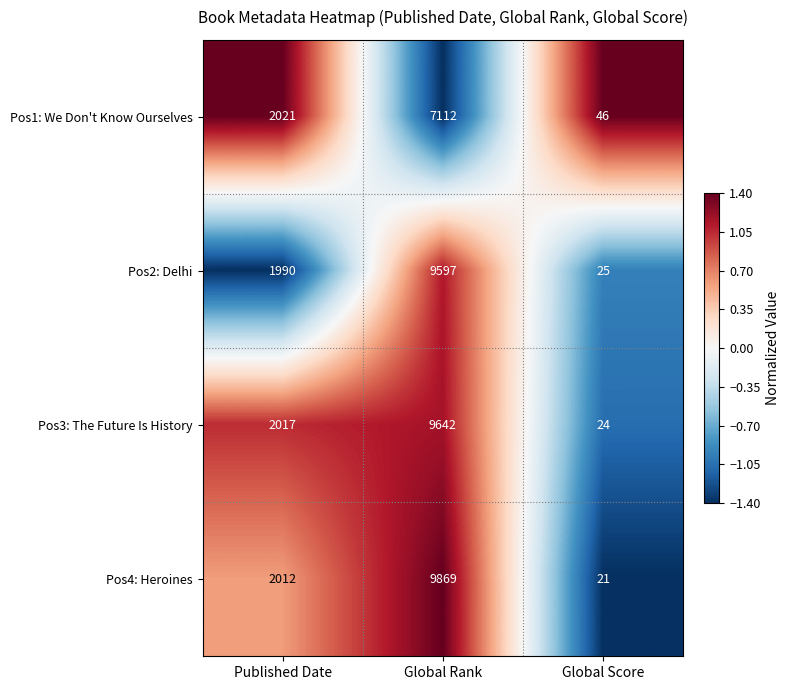

What is the difference between the highest and lowest values at Published Date?

31